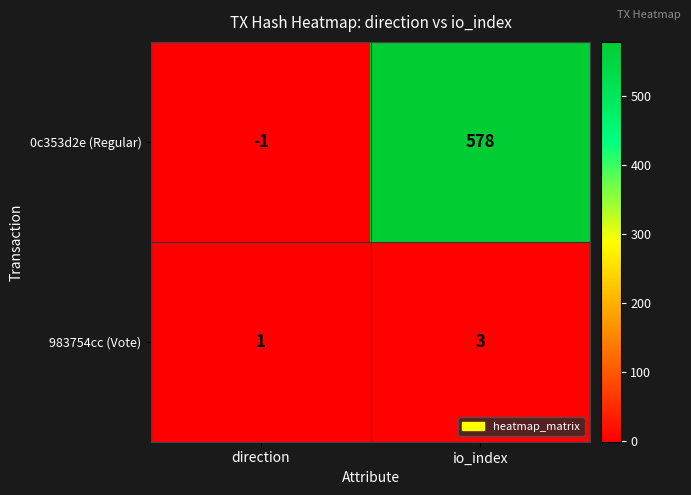

What is the maximum value shown in the chart?

578